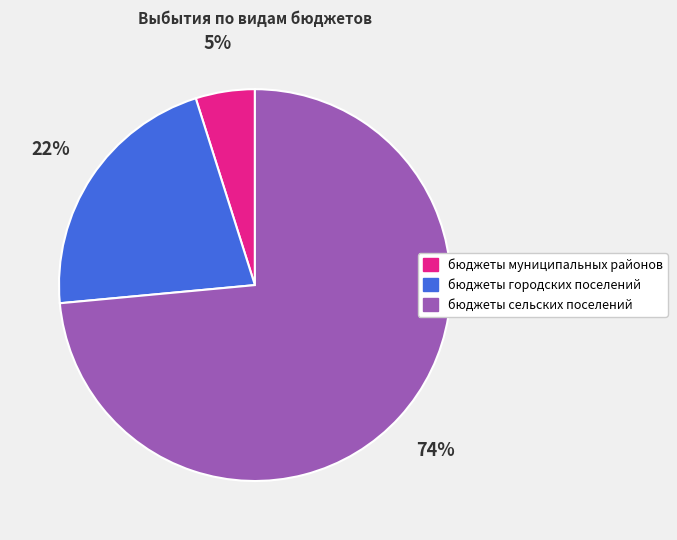

To the nearest percent, what is the average slice percentage?

33%